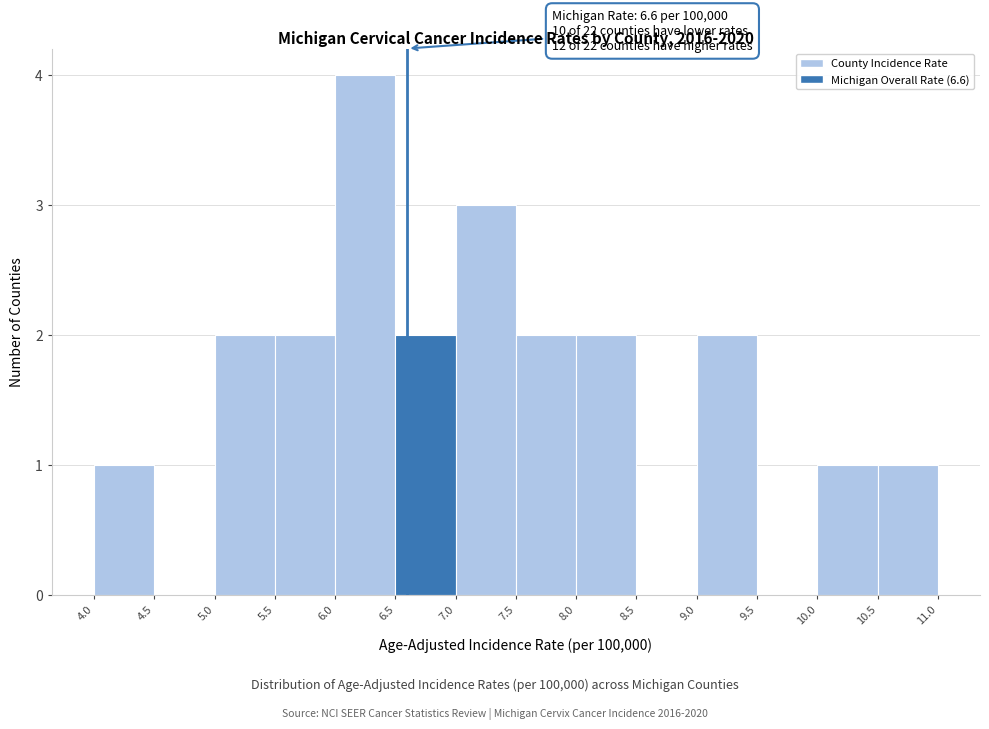

Which range on the x-axis has the tallest bar?

6.0 to 6.5